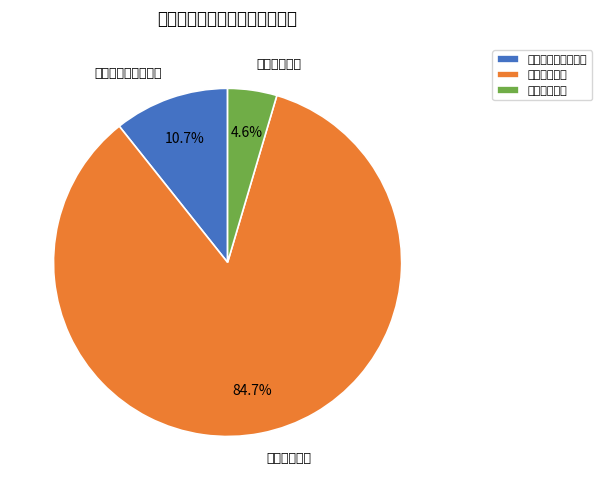

Does 卫生健康支出 account for over 50% of the chart?

Yes